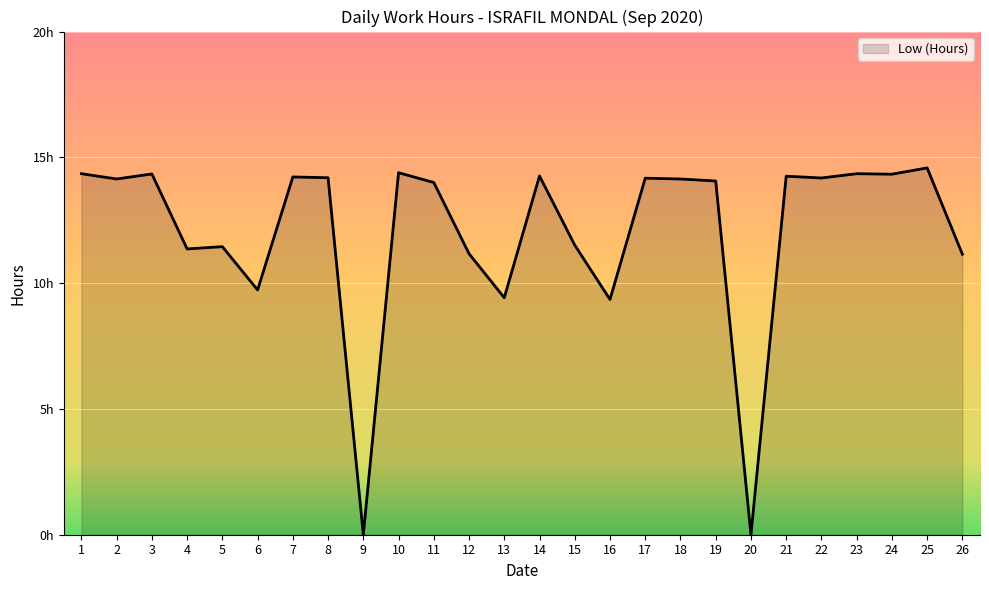

The chart shows a value of 9.7 at 6. True or false?

True